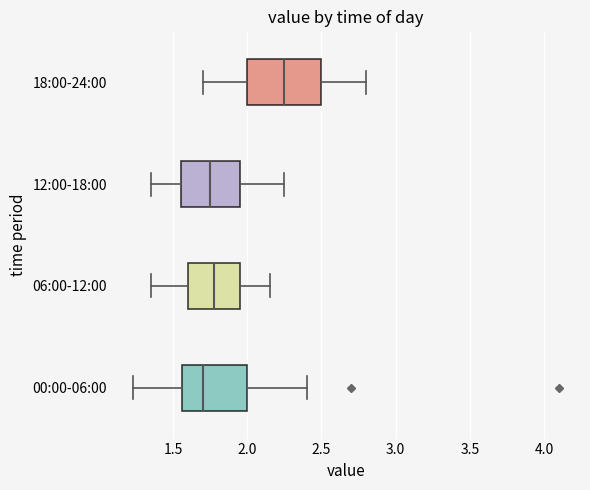

Reading bottom to top, transcribe this box plot: for each box, give where its median line is, the range the box spans, and where its two whiskers end, as read against the x-axis. The values are not printed on the chart, so give them approximately, as read against the axis.

00:00-06:00: median 1.70, box 1.55 to 2.00, whiskers 1.25 to 2.40
06:00-12:00: median 1.80, box 1.60 to 1.95, whiskers 1.35 to 2.15
12:00-18:00: median 1.75, box 1.55 to 1.95, whiskers 1.35 to 2.25
18:00-24:00: median 2.25, box 2.00 to 2.50, whiskers 1.70 to 2.80